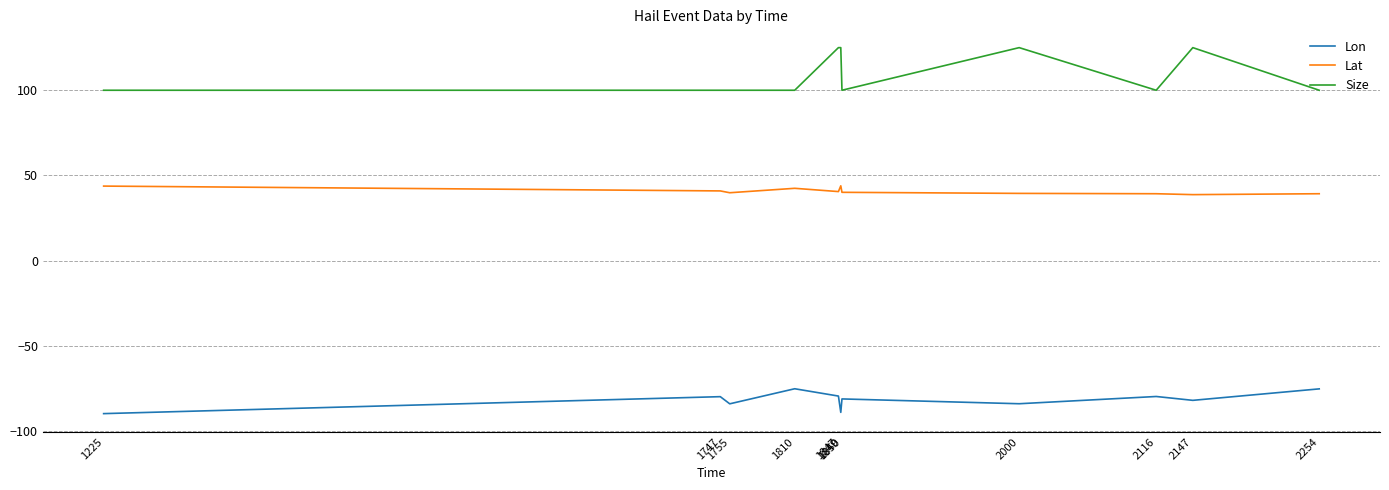

True or false: Lon and Size intersect in this chart.

False